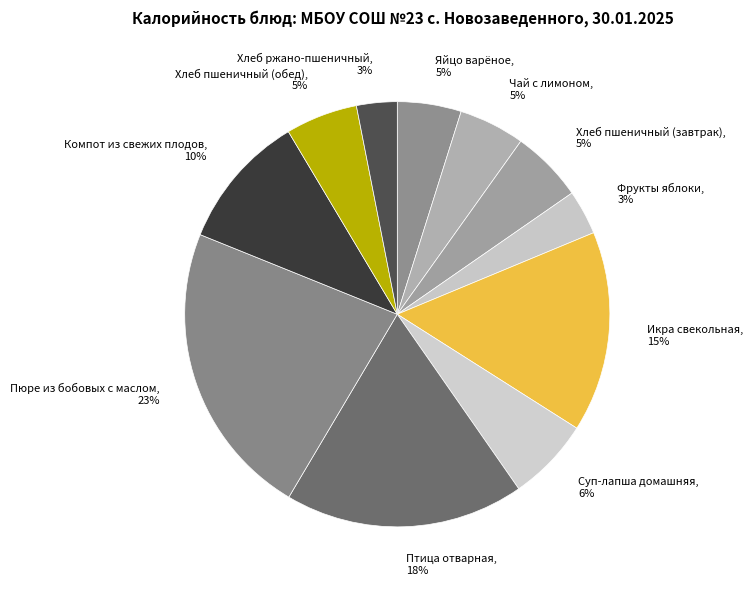

Which has a higher value, Птица отварная or Хлеб пшеничный (обед)?

Птица отварная